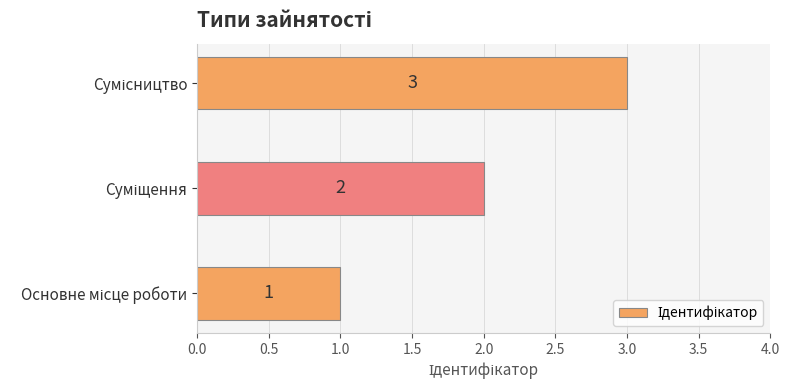

What is the sum of all values?

6